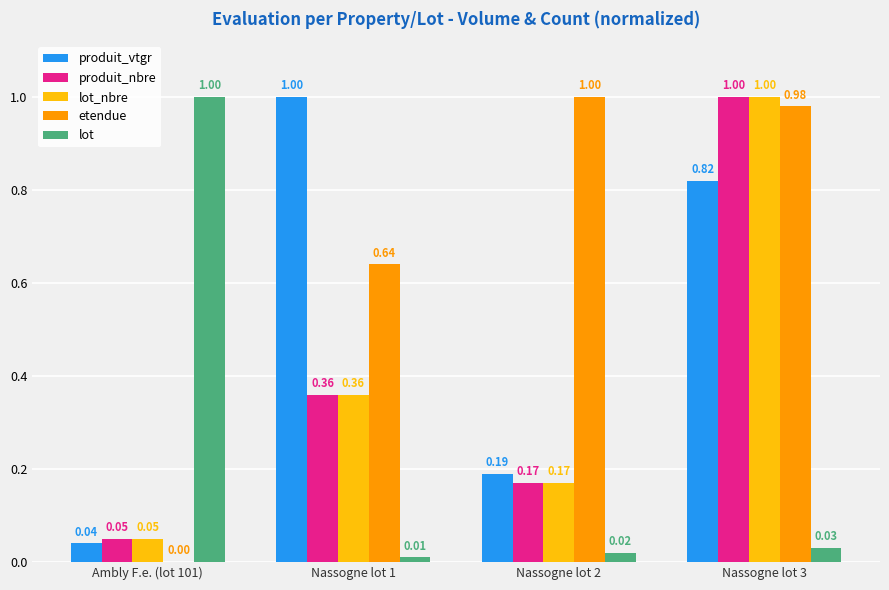

What is the sum of all etendue values?

2.6